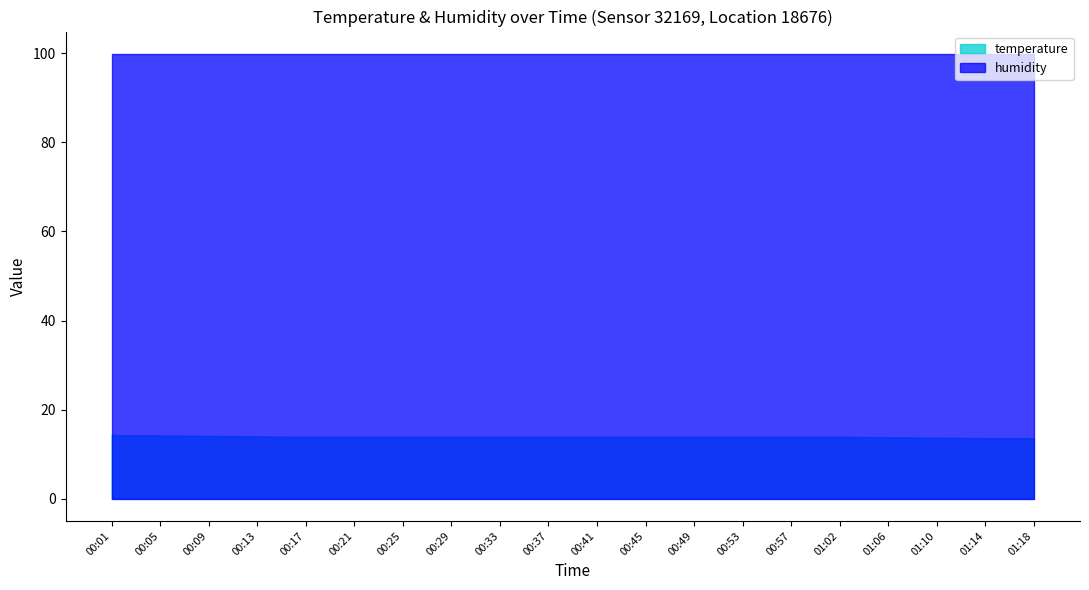

Which series has the largest total across all categories?

humidity